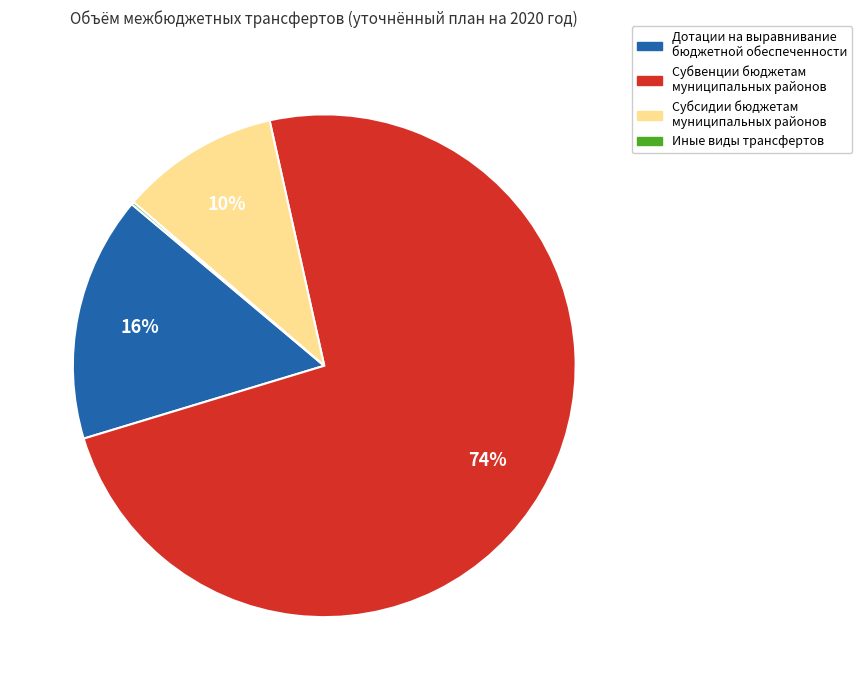

Is there any slice that represents more than half of the pie?

Yes